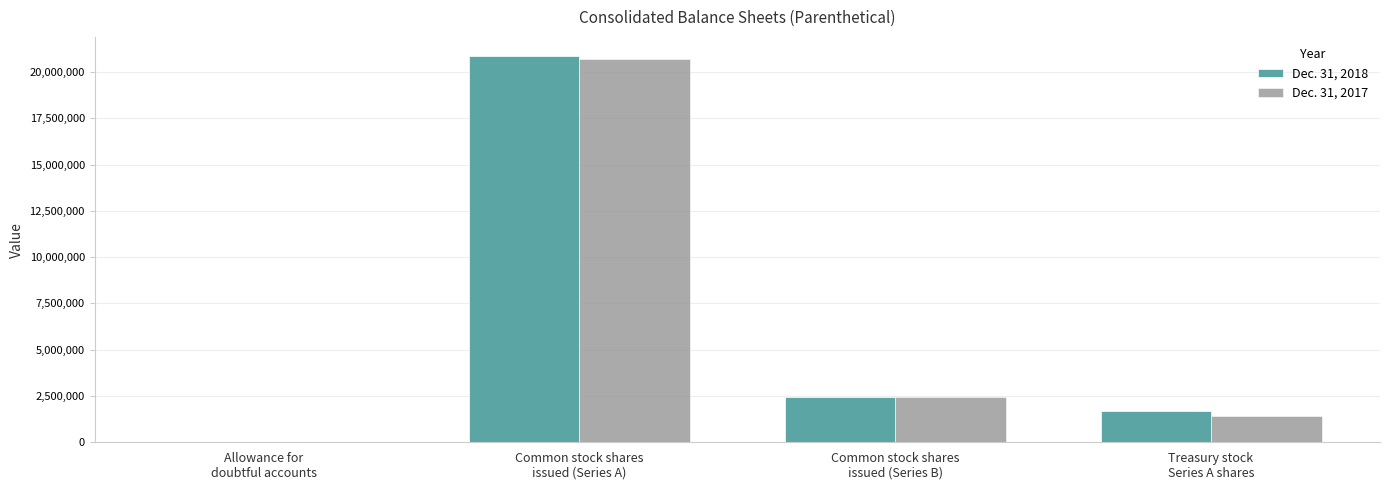

What is the maximum value shown in the chart?

20854728